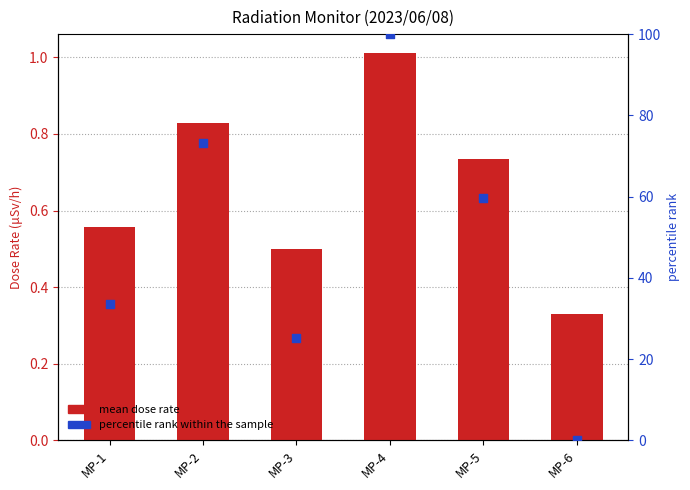

Which series contains the lowest Y value?

percentile rank within the sample